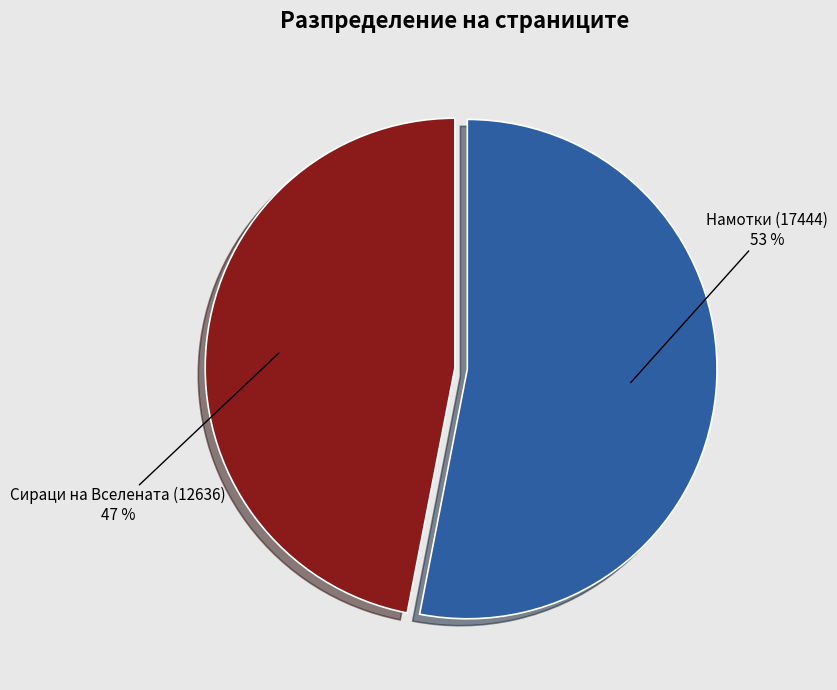

To the nearest percent, what is the average slice percentage?

50%